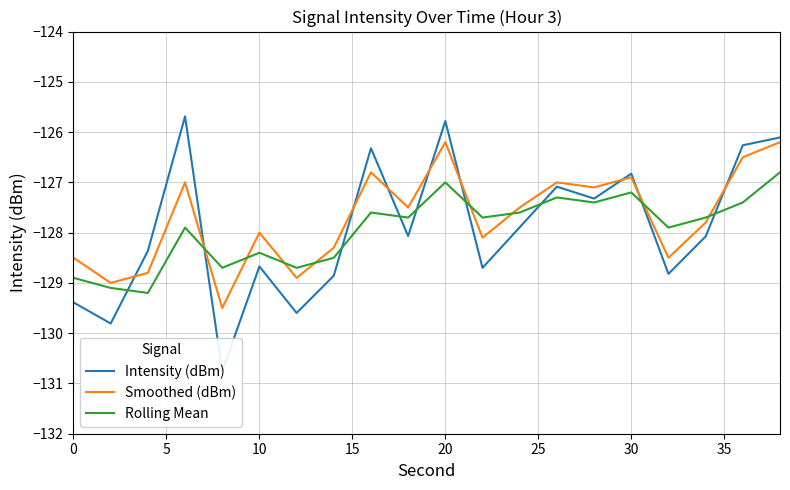

The Rolling Mean series shows -68.5 at 30. True or false?

False